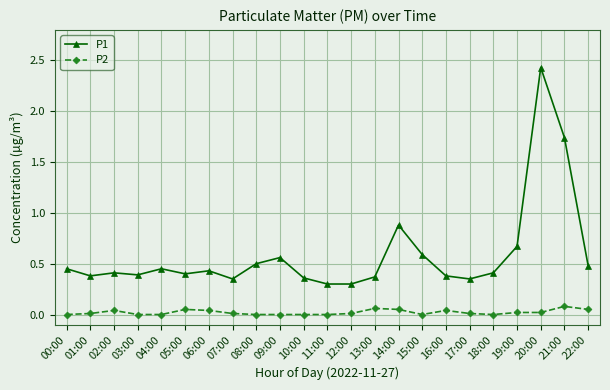

True or false: P1 and P2 cross at least once.

False